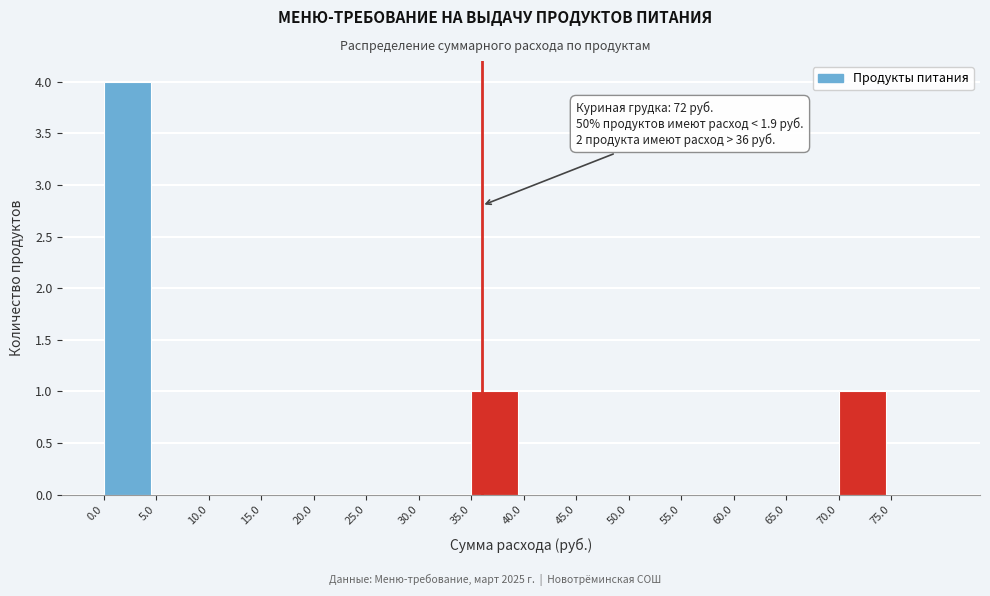

Over which range of the x-axis is the bar tallest?

0 to 5